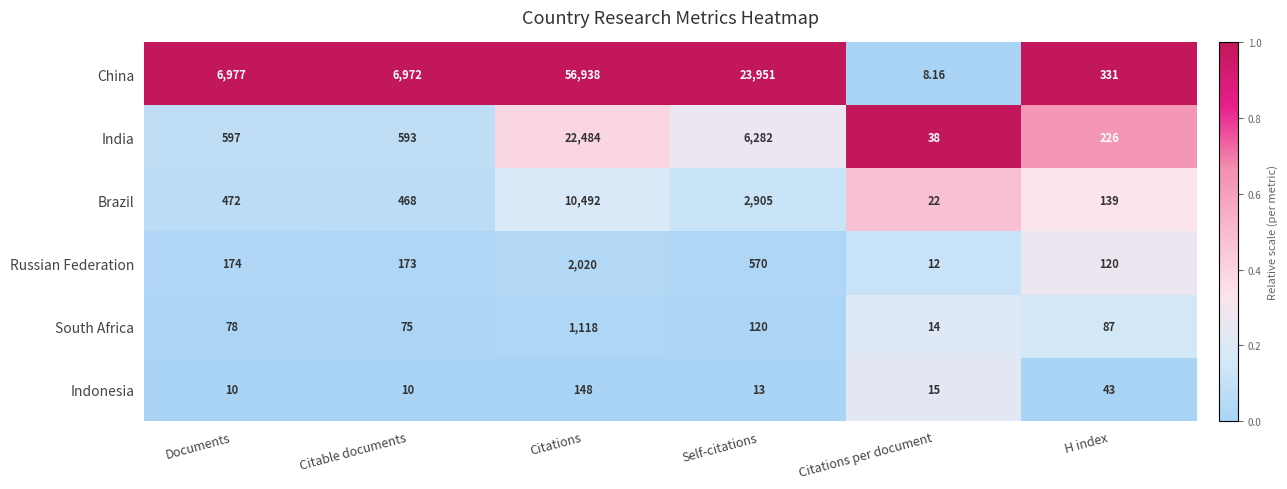

How many categories are shown in the chart?

6